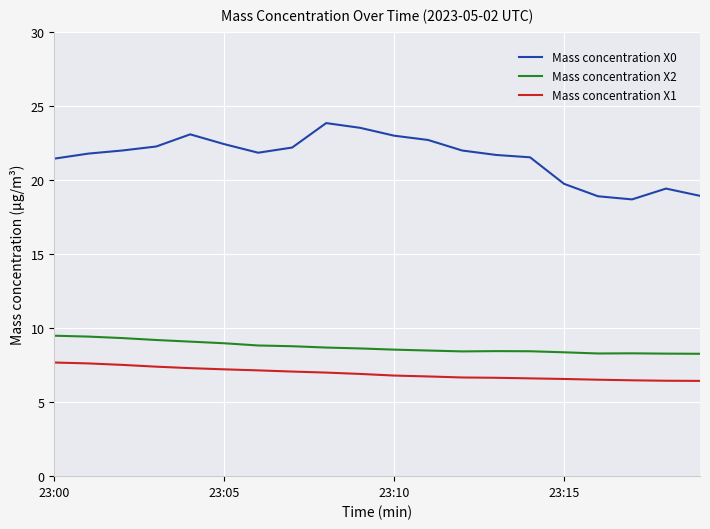

True or false: Mass concentration X1 and Mass concentration X0 intersect in this chart.

False